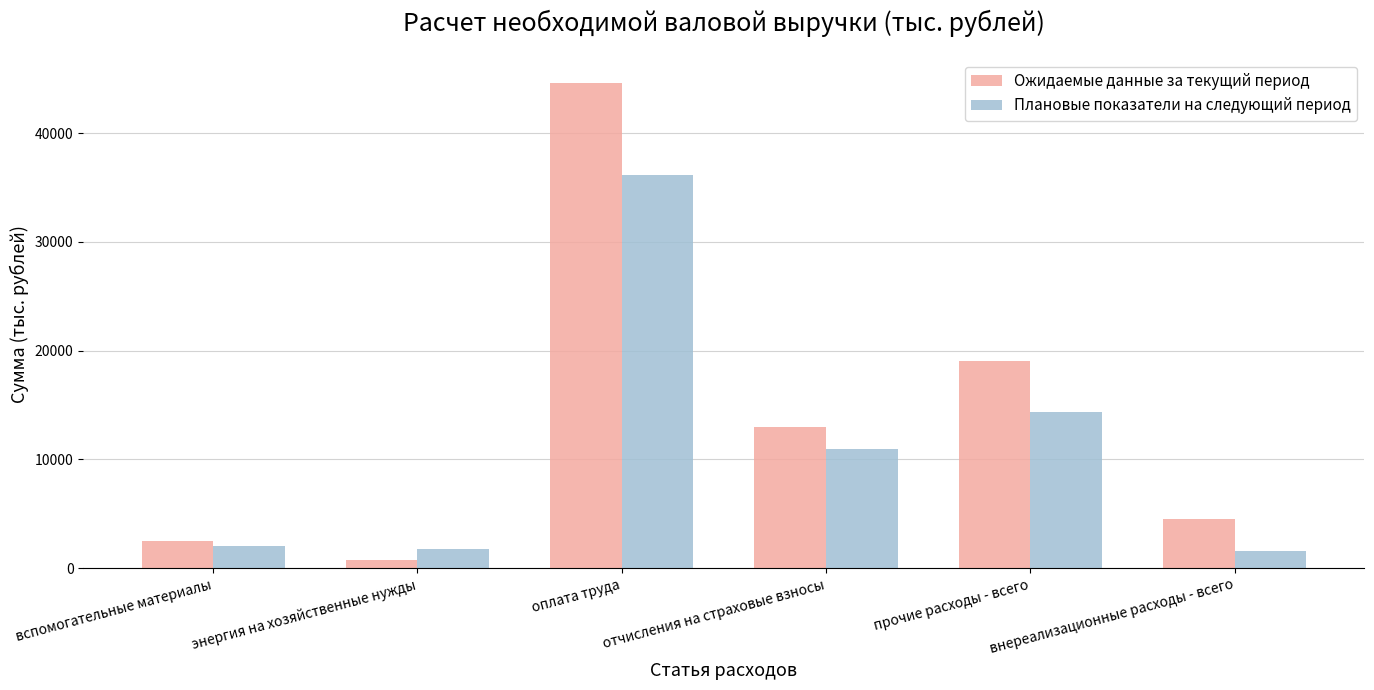

At how many categories does at least one series exceed 39553?

1